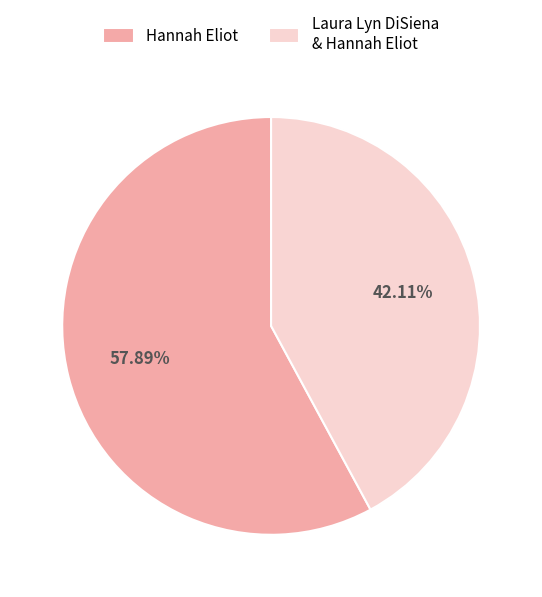

How many segments does this pie chart have?

2